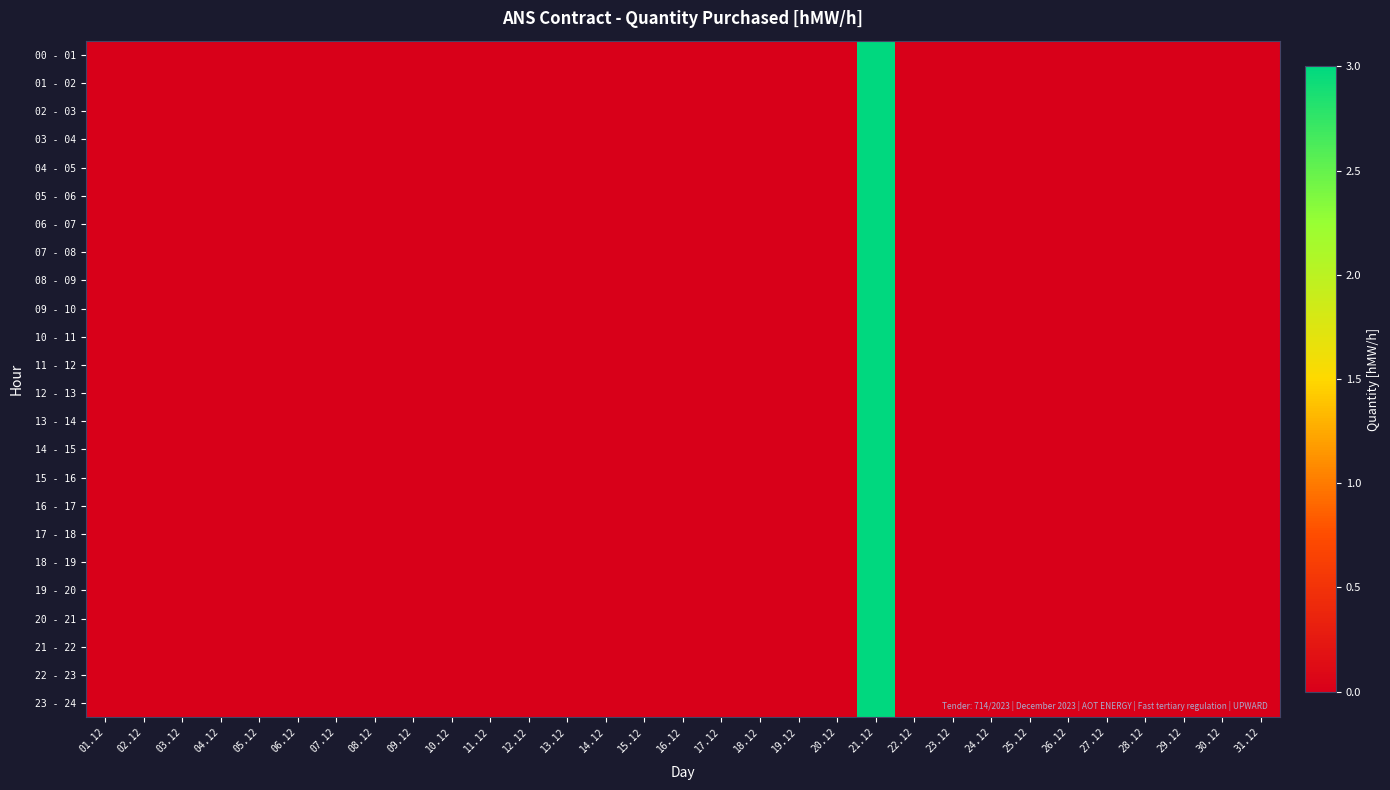

Rank the series by their maximum value, from highest to lowest.

00 - 01, 01 - 02, 02 - 03, 03 - 04, 04 - 05, 05 - 06, 06 - 07, 07 - 08, 08 - 09, 09 - 10, 10 - 11, 11 - 12, 12 - 13, 13 - 14, 14 - 15, 15 - 16, 16 - 17, 17 - 18, 18 - 19, 19 - 20, 20 - 21, 21 - 22, 22 - 23, 23 - 24